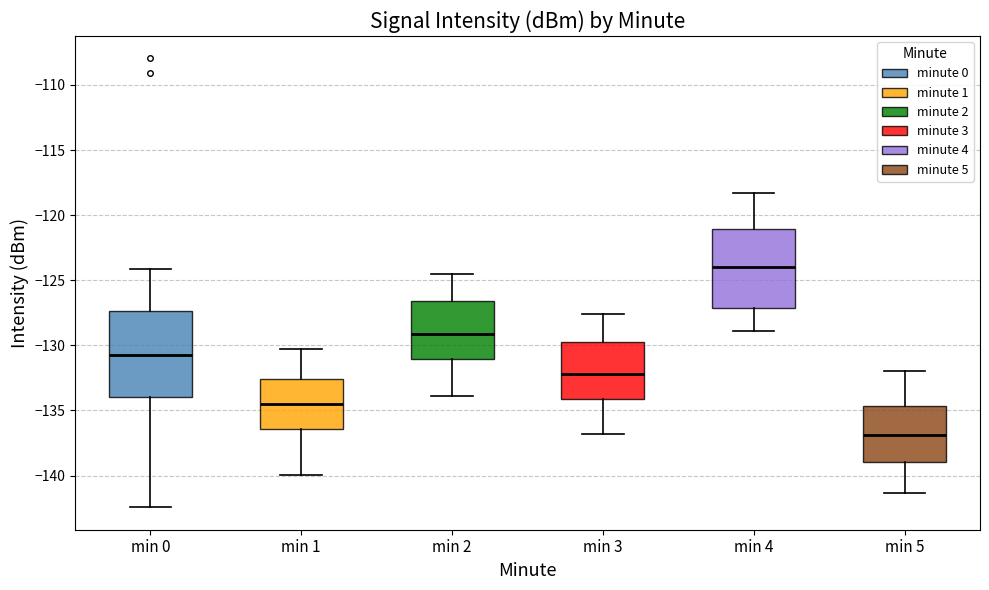

Where is the lower edge of the box for min 4 on the y-axis? The values are not printed on the chart, so give them approximately, as read against the axis.

-127.0